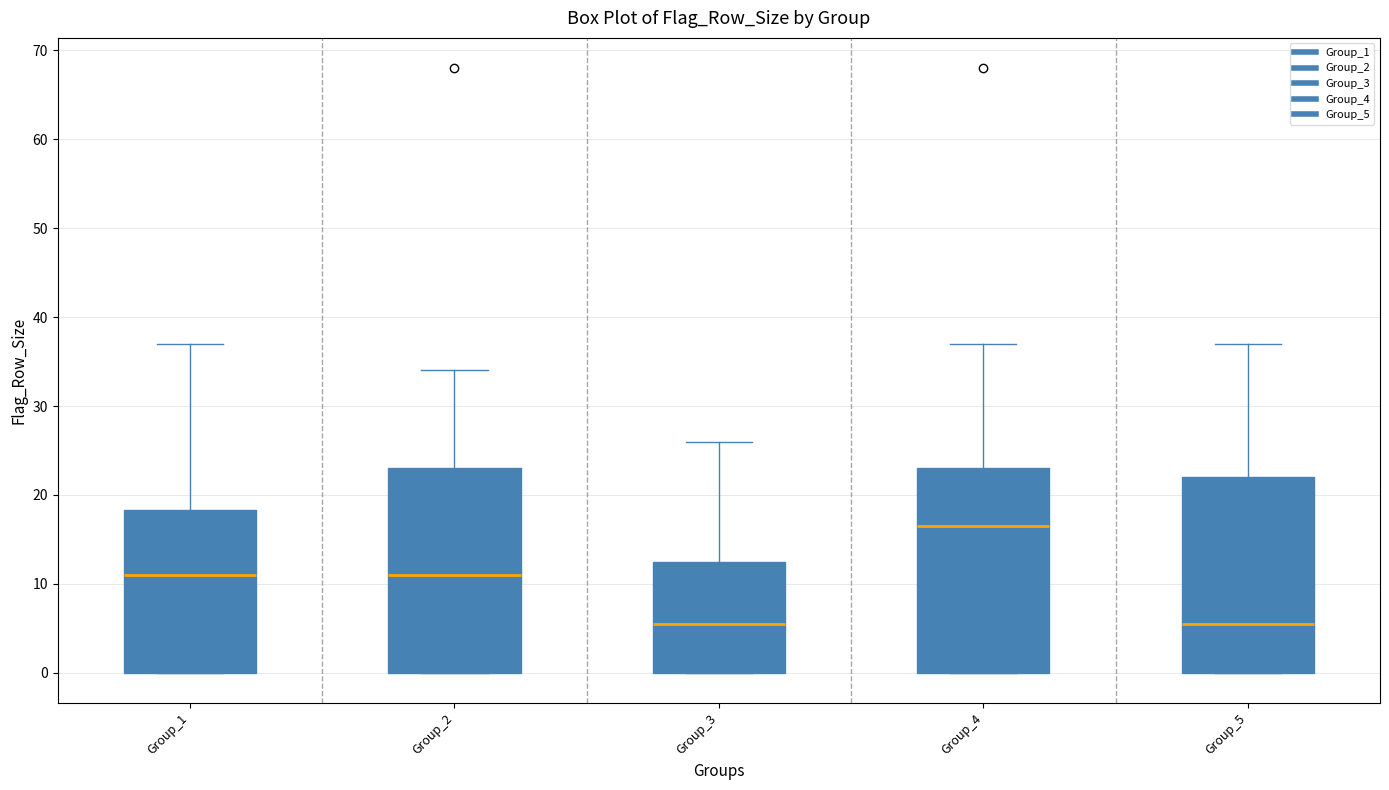

Where is the lower edge of the box for Group_4 on the y-axis? The values are not printed on the chart, so give them approximately, as read against the axis.

0